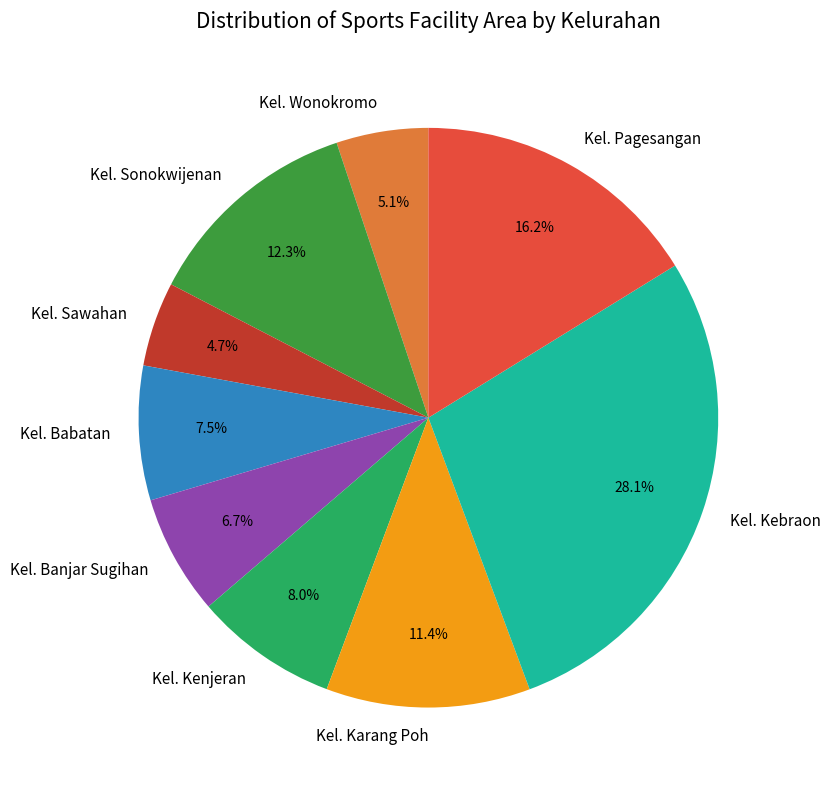

Which slice is the largest?

Kel. Kebraon